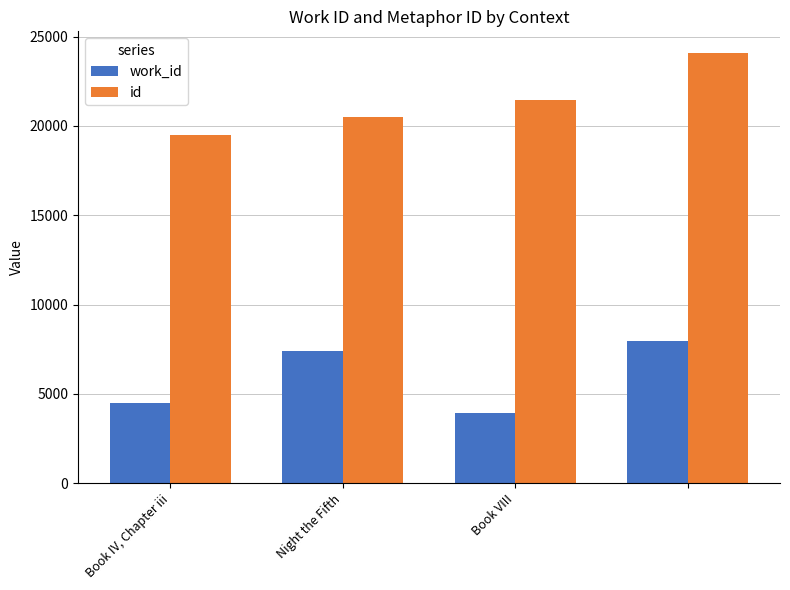

Which series has the largest total across all categories?

id